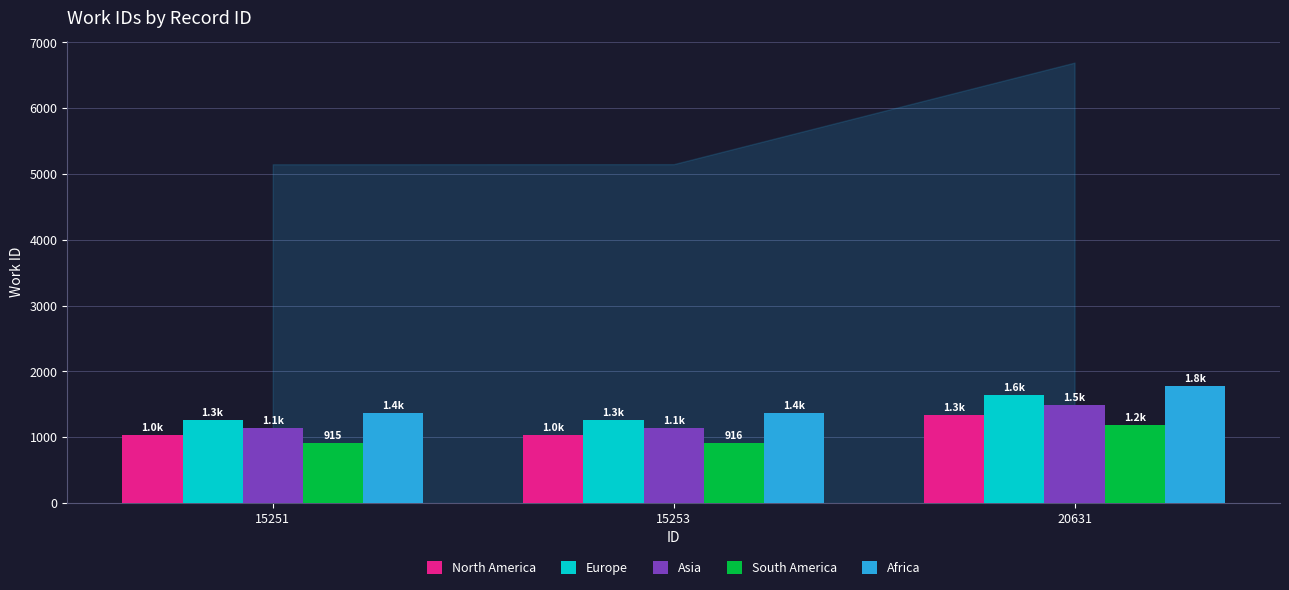

At which category is the sum across all series the highest?

20631